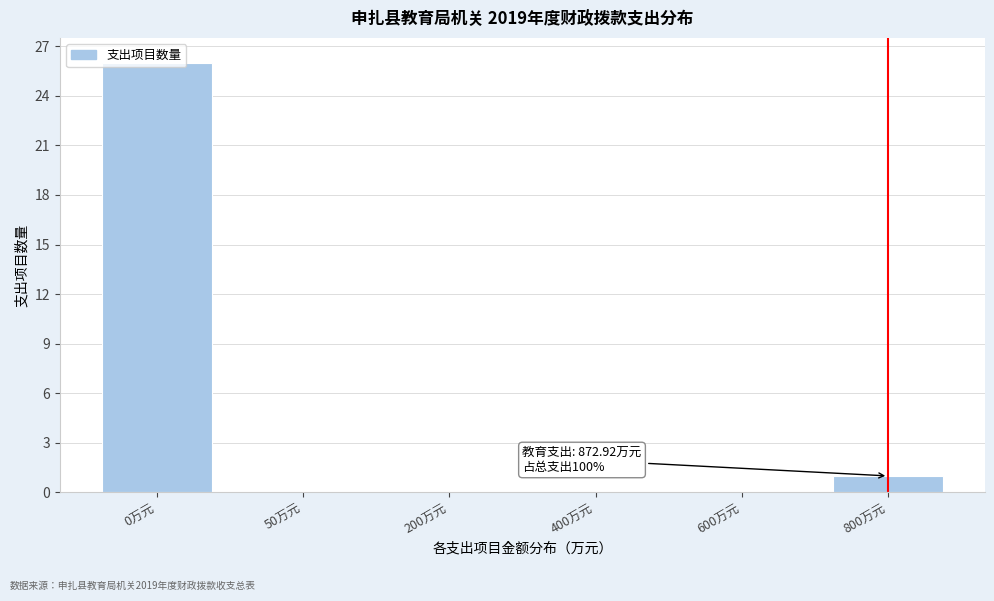

True or false: the data shows -16 at 200万元.

False